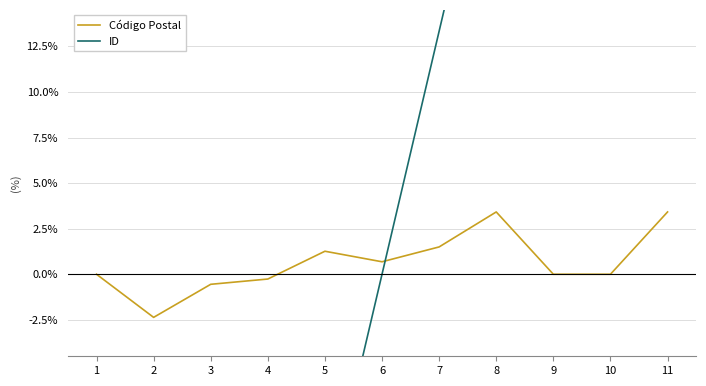

How many negative values does the ID series have?

5